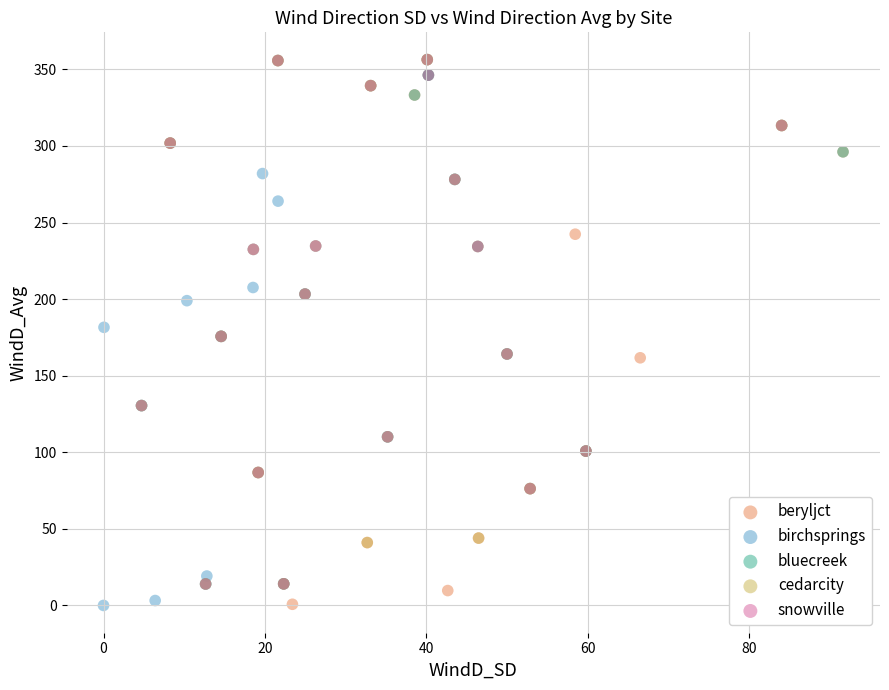

Which series has the largest Y range (max minus min)?

beryljct